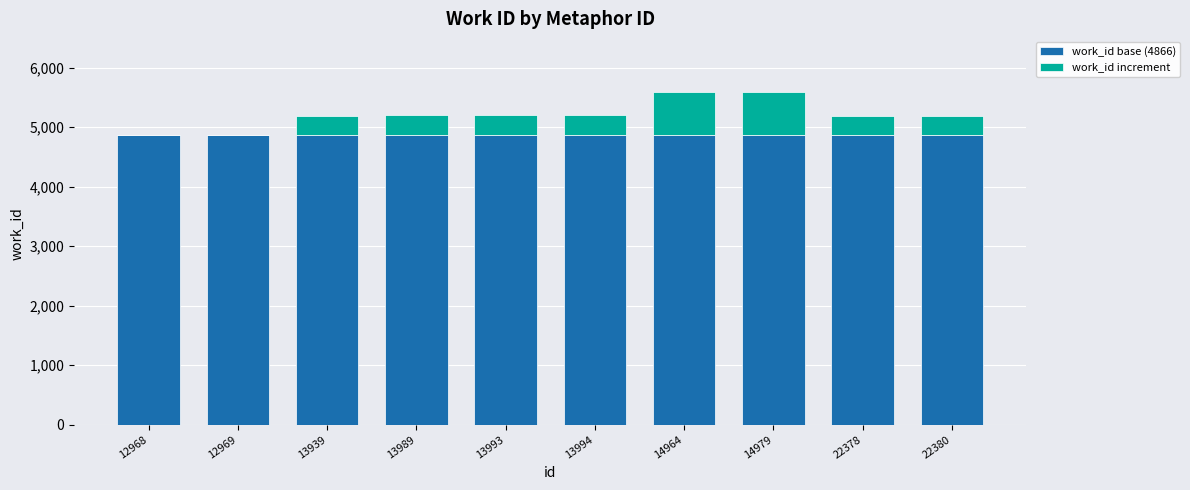

What is the total value across all series at 14979?

5598